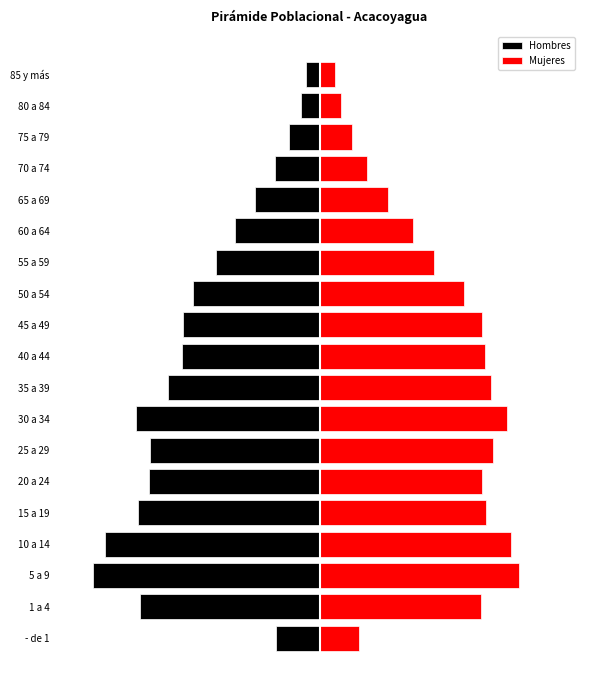

How many distinct data groups are displayed?

2